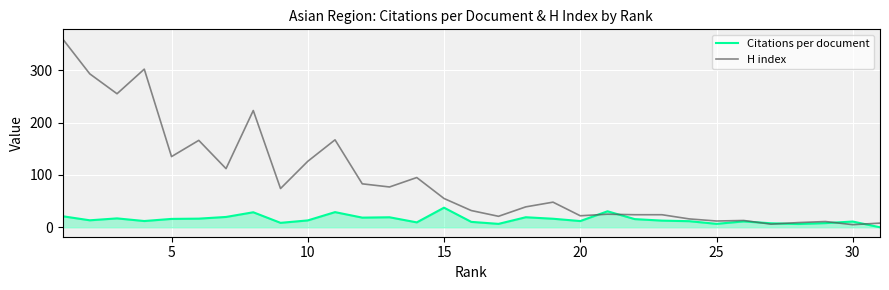

What is the highest value of the Citations per document series?

37.5